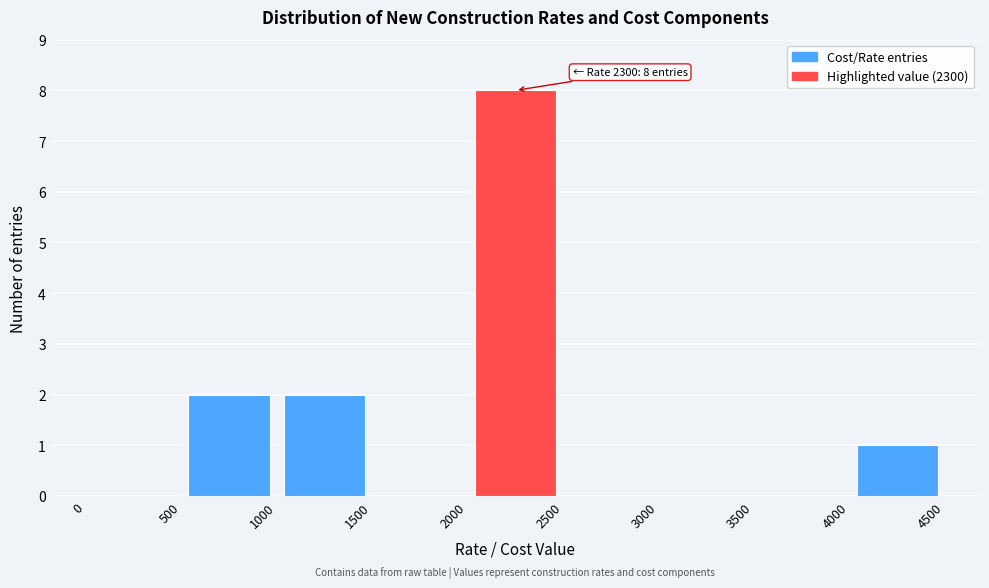

Over which range of the x-axis is the bar tallest?

2000 to 2500